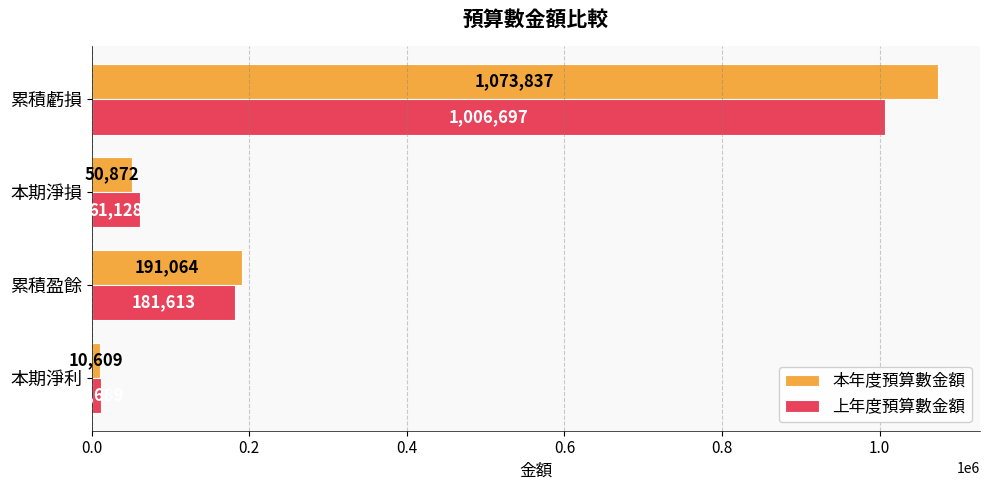

The 上年度預算數金額 series shows 272418 at 累積盈餘. True or false?

False